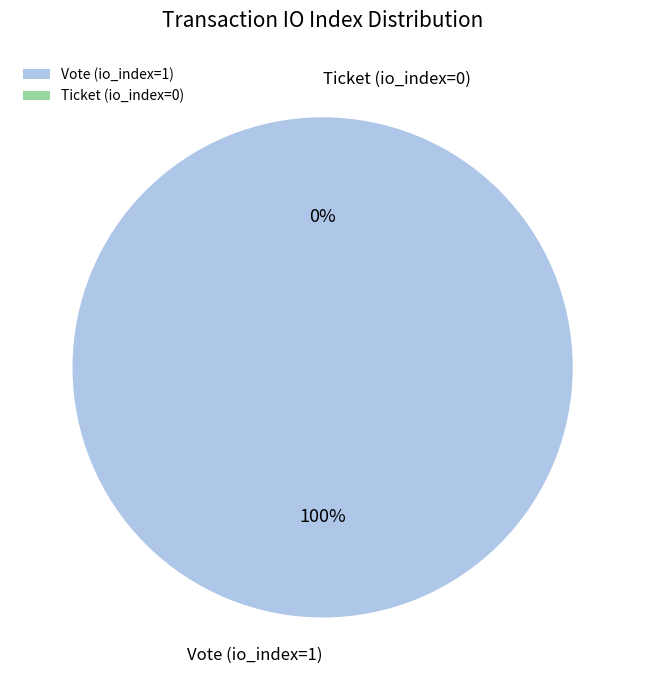

To the nearest percent, what percentage of the pie is Vote (io_index=1)?

100%